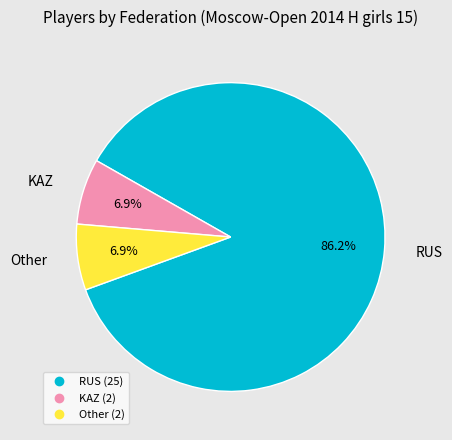

Which category has the biggest portion of the pie?

RUS